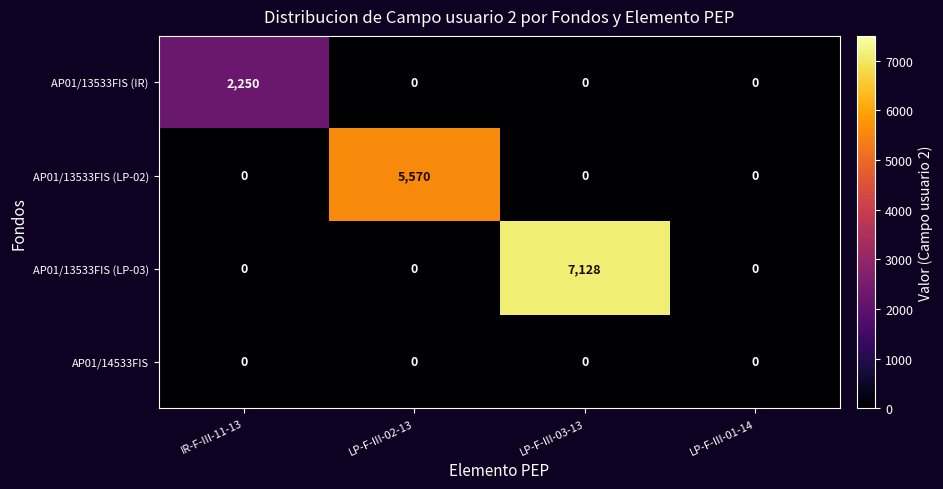

Reading right to left, transcribe all the data shown in this chart.

AP01/13533FIS (IR): LP-F-III-01-14=0	LP-F-III-03-13=0	LP-F-III-02-13=0	IR-F-III-11-13=2250
AP01/13533FIS (LP-02): LP-F-III-01-14=0	LP-F-III-03-13=0	LP-F-III-02-13=5570	IR-F-III-11-13=0
AP01/13533FIS (LP-03): LP-F-III-01-14=0	LP-F-III-03-13=7128	LP-F-III-02-13=0	IR-F-III-11-13=0
AP01/14533FIS: LP-F-III-01-14=0	LP-F-III-03-13=0	LP-F-III-02-13=0	IR-F-III-11-13=0